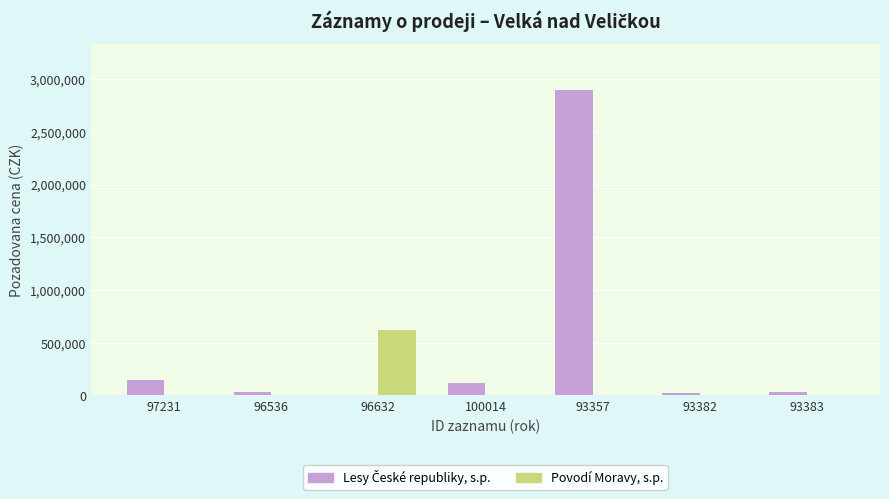

Count the number of categories in the chart.

7